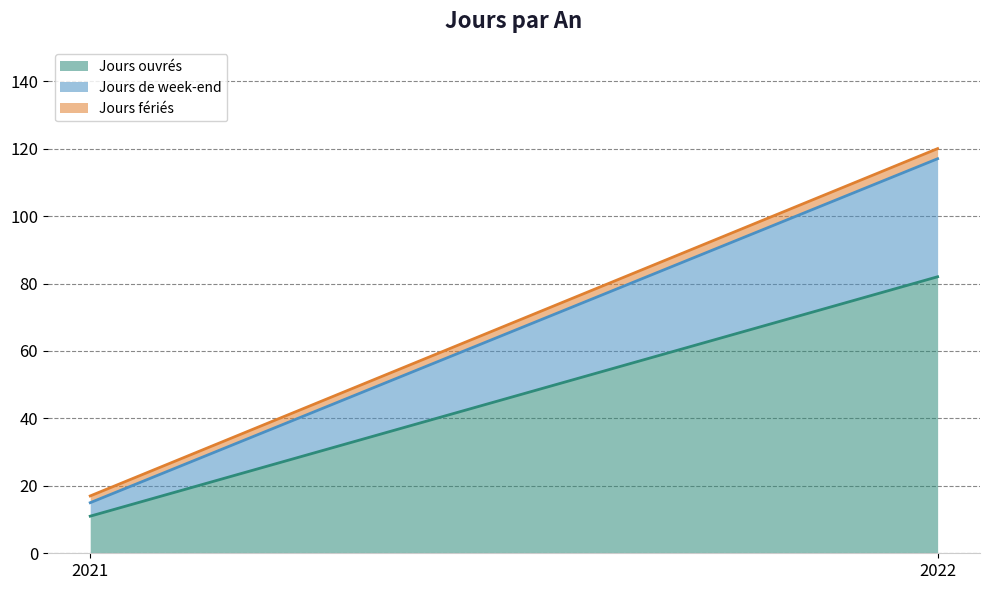

What is the greatest value displayed?

82